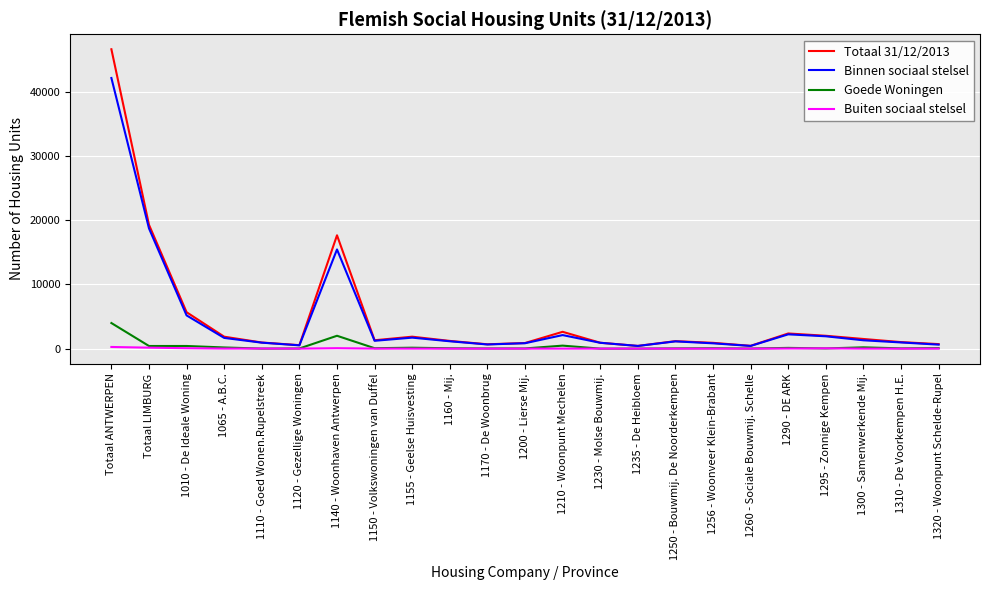

What is the spread (max minus min) of values at 1230 - Molse Bouwmij.?

915